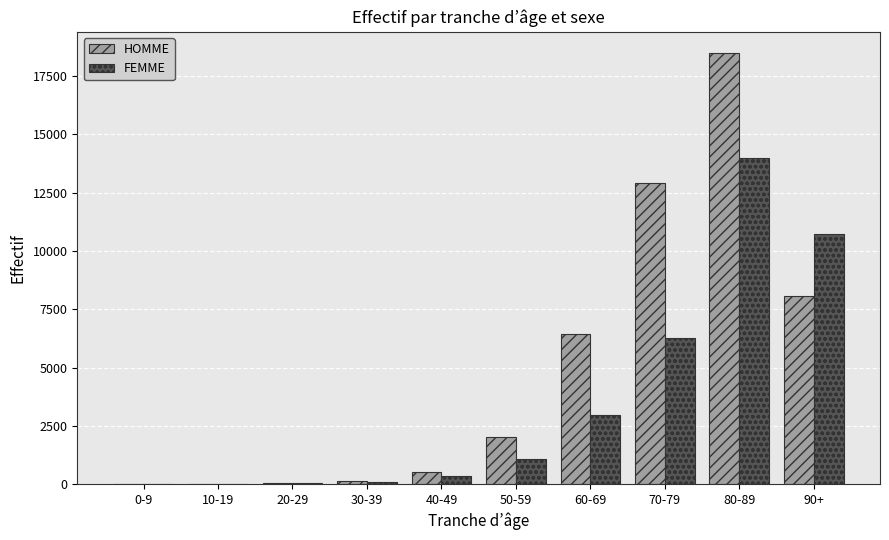

Does the chart contain stacked bars?

No